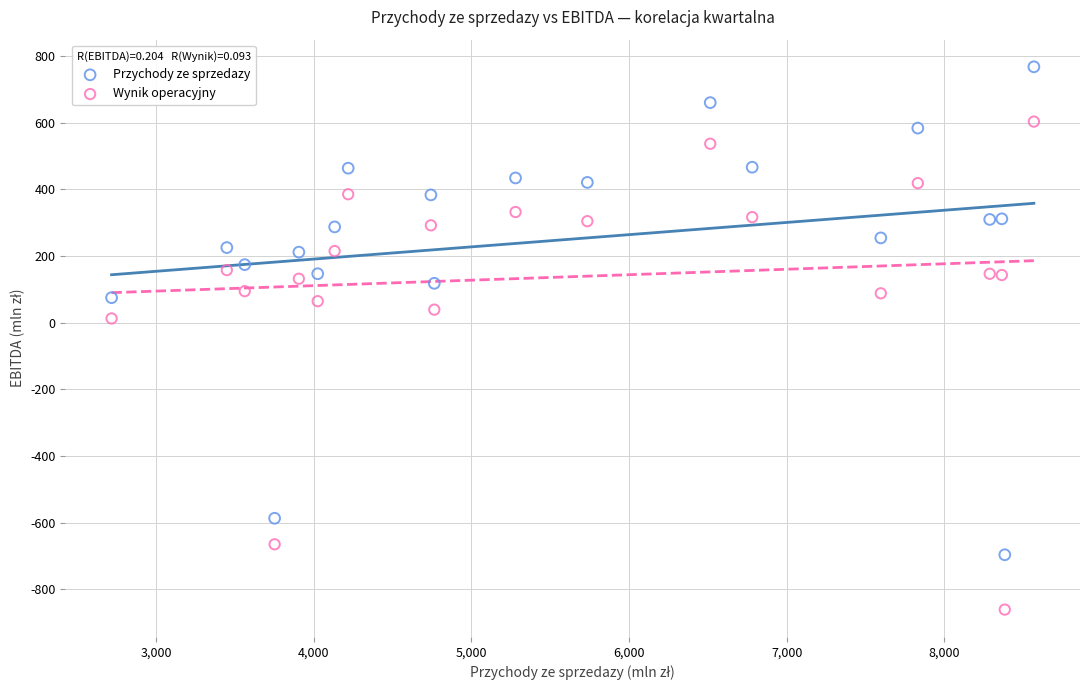

Which series has the widest spread of Y values?

Wynik operacyjny